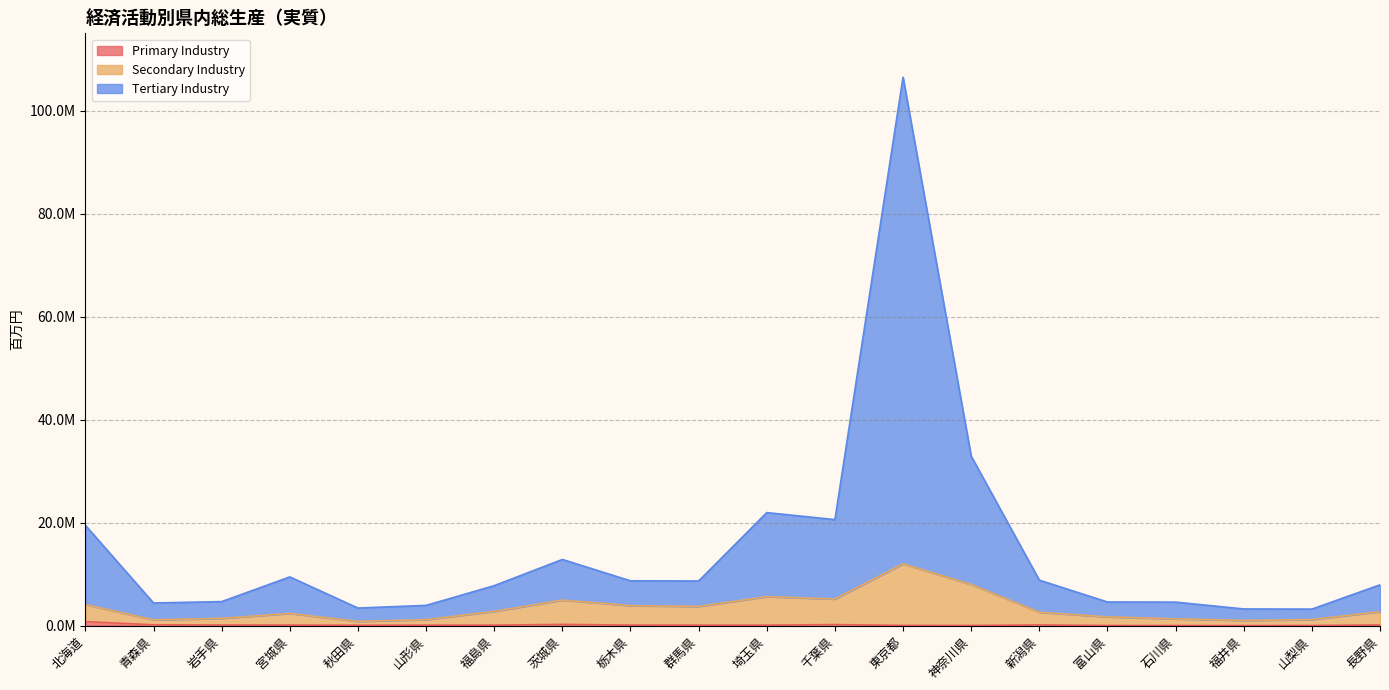

Does the chart display data point markers on the line(s)?

No